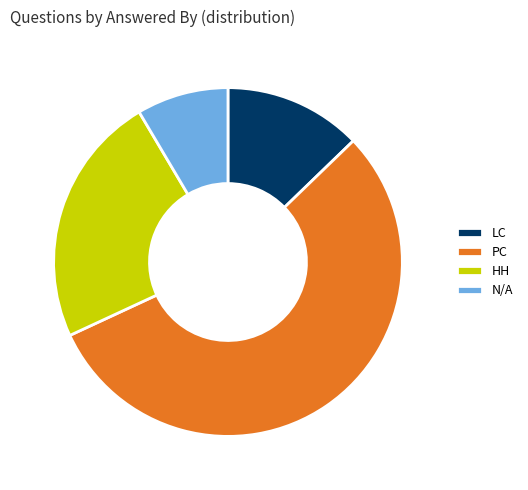

Between LC and PC, which is larger?

PC